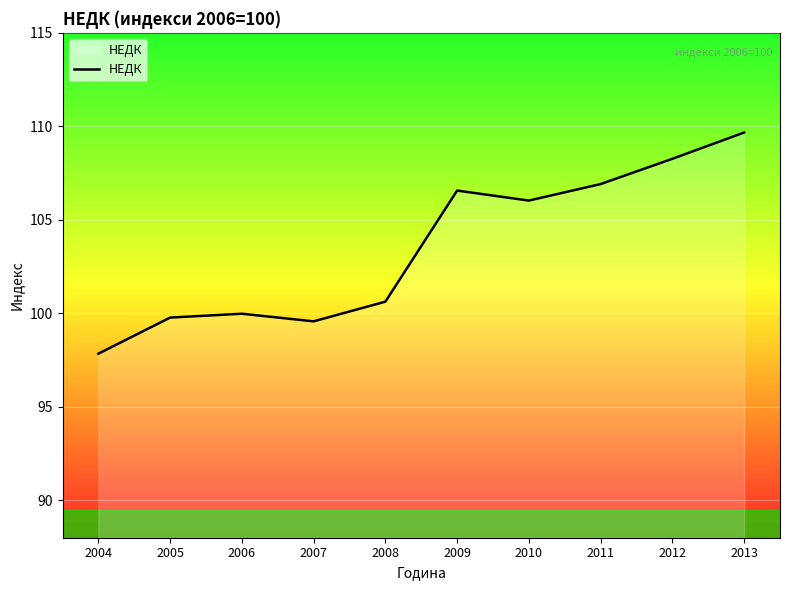

The chart shows a value of 22.0 at 2010. True or false?

False